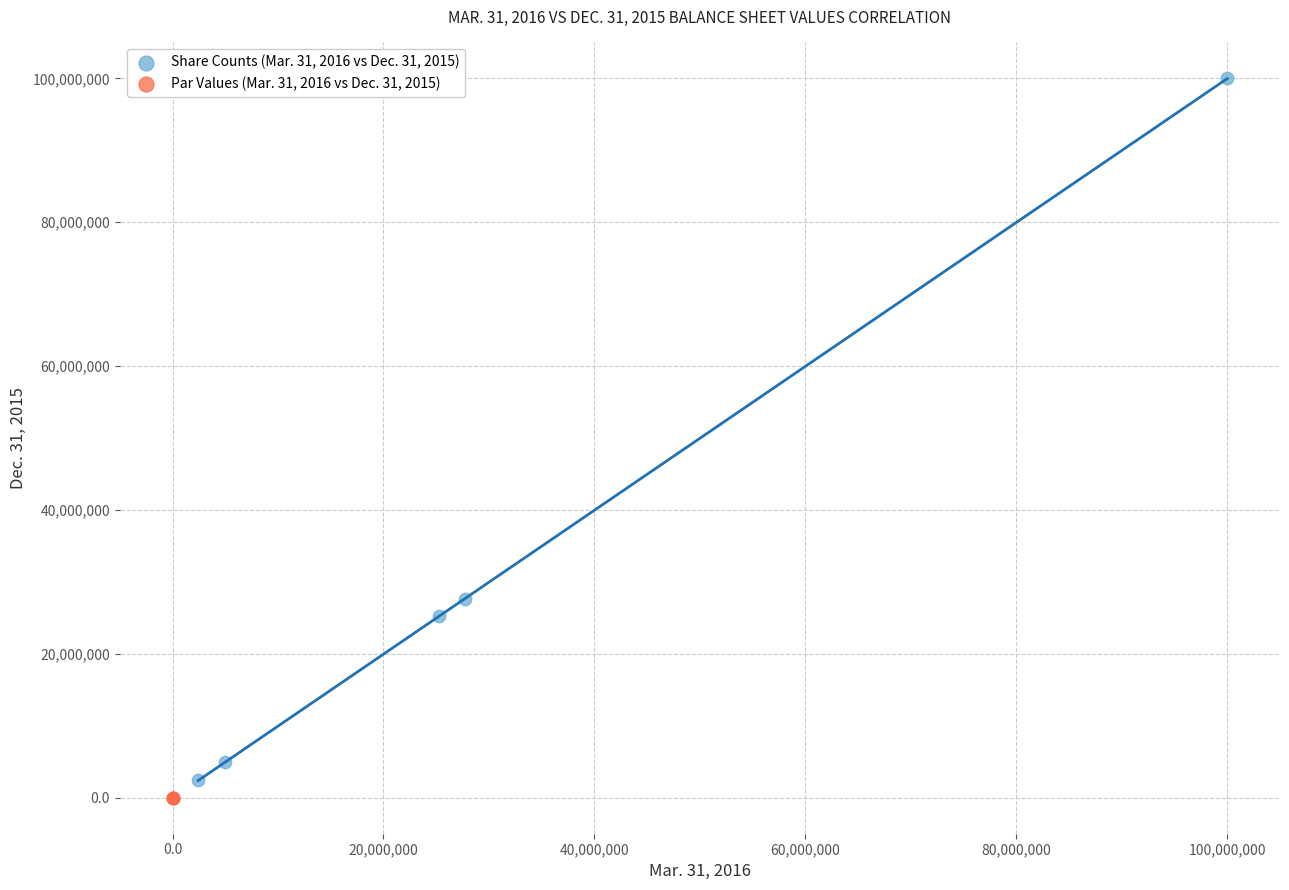

Which series reaches the maximum Y coordinate?

Share Counts (Mar. 31, 2016 vs Dec. 31, 2015)